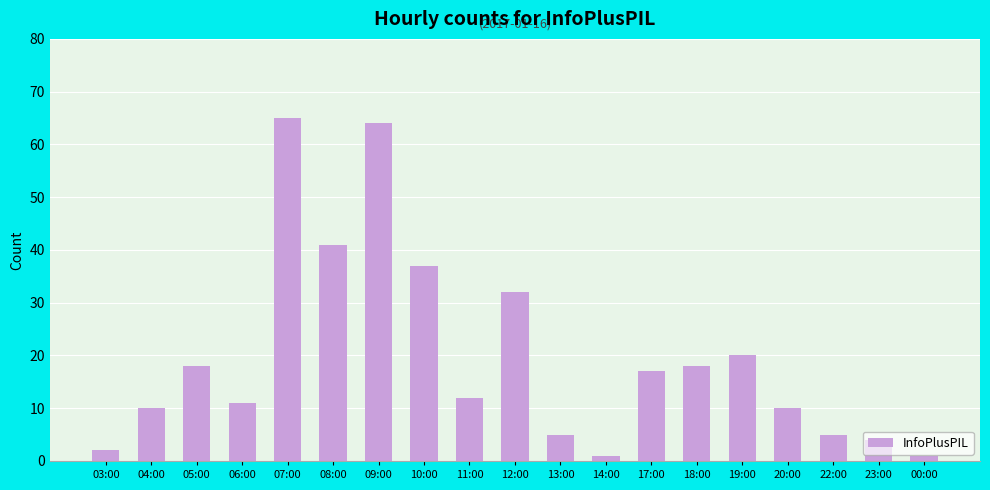

True or false: the data shows 4 at 23:00.

True